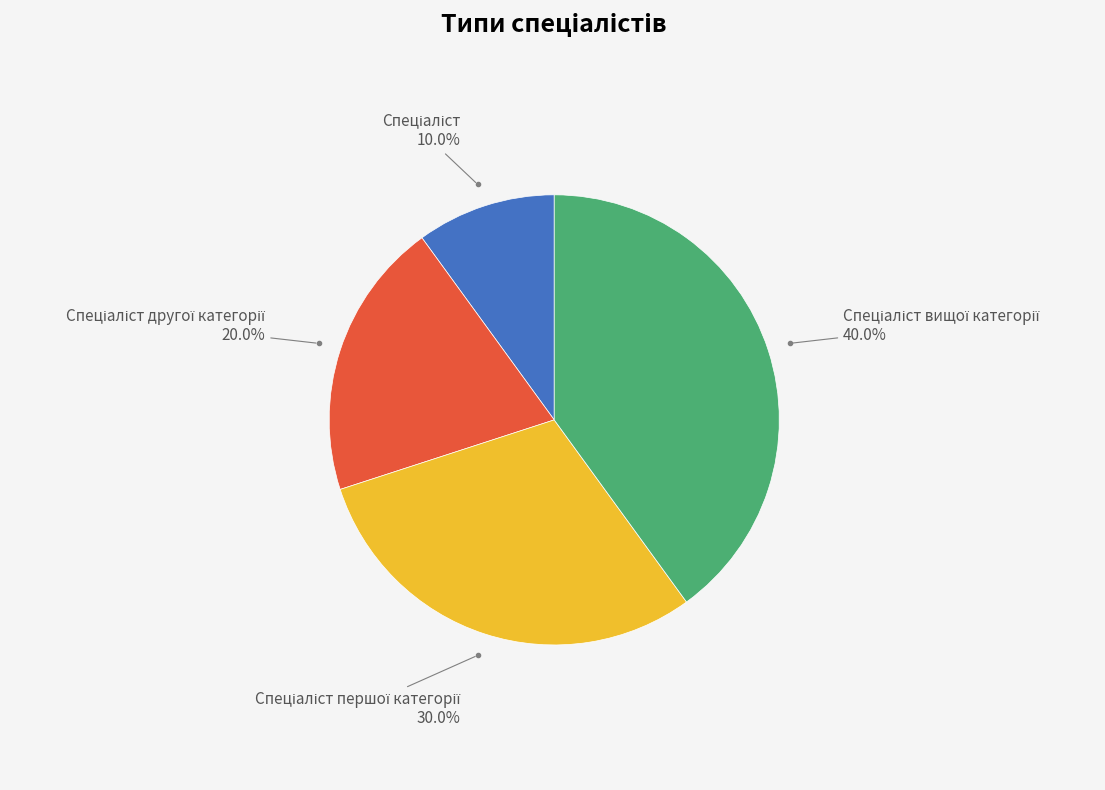

Is there any slice that represents more than half of the pie?

No